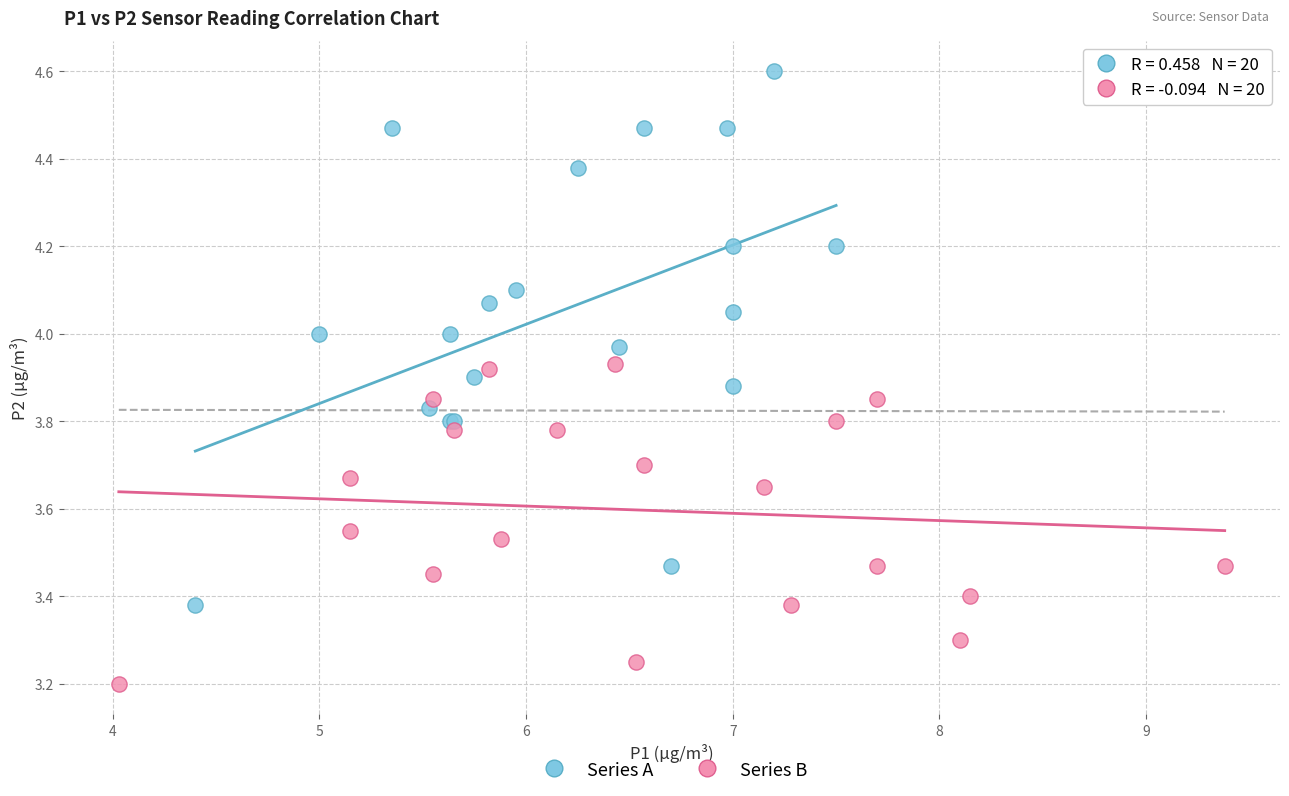

Which series contains the highest Y value?

Series A